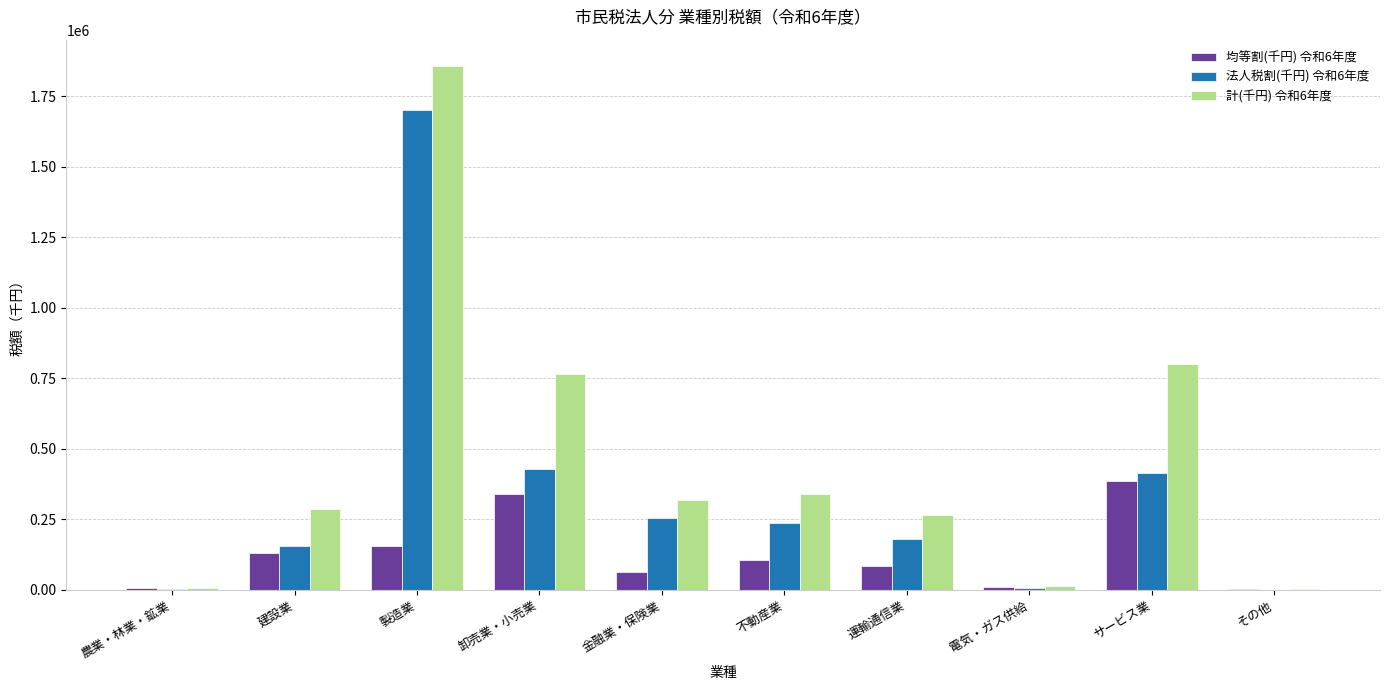

What is the average value of the 均等割(千円) 令和6年度 series?

127111